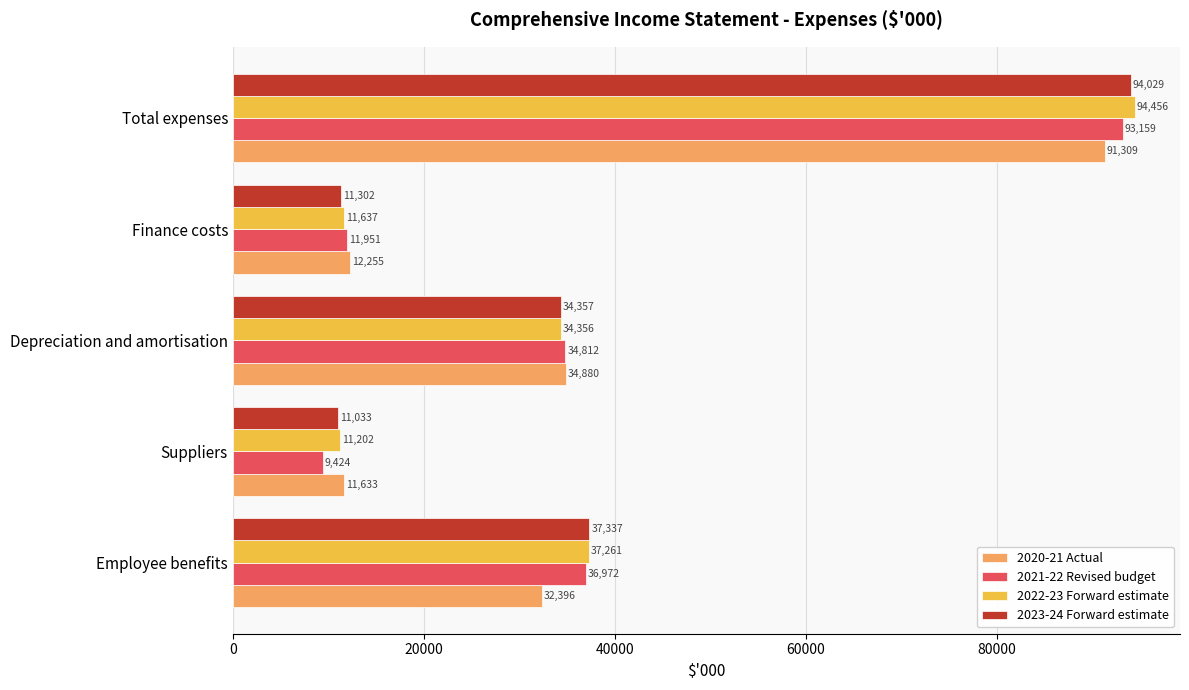

At how many categories does at least one series exceed 93228?

1